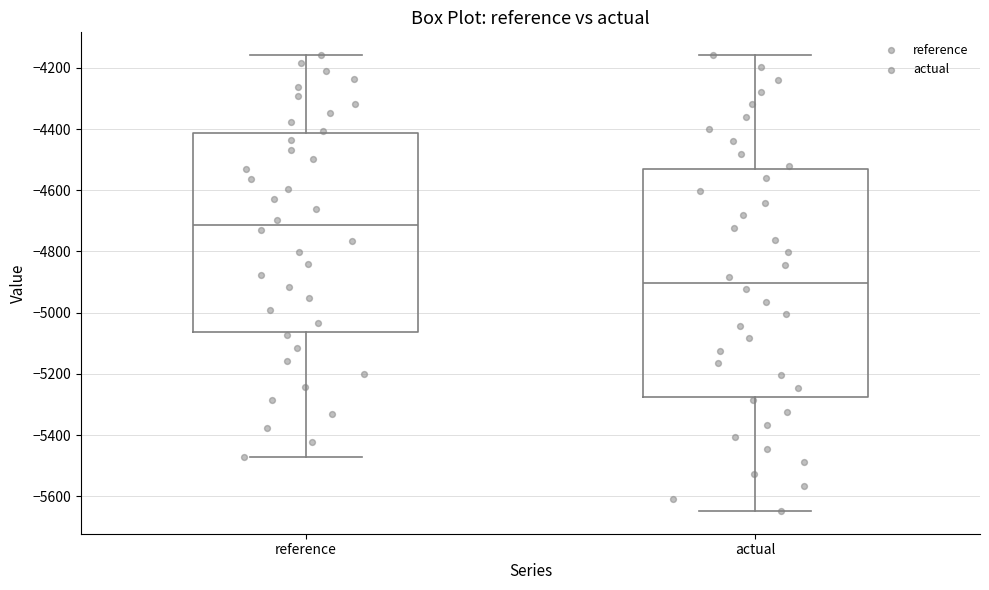

Which box has the lowest median line?

actual